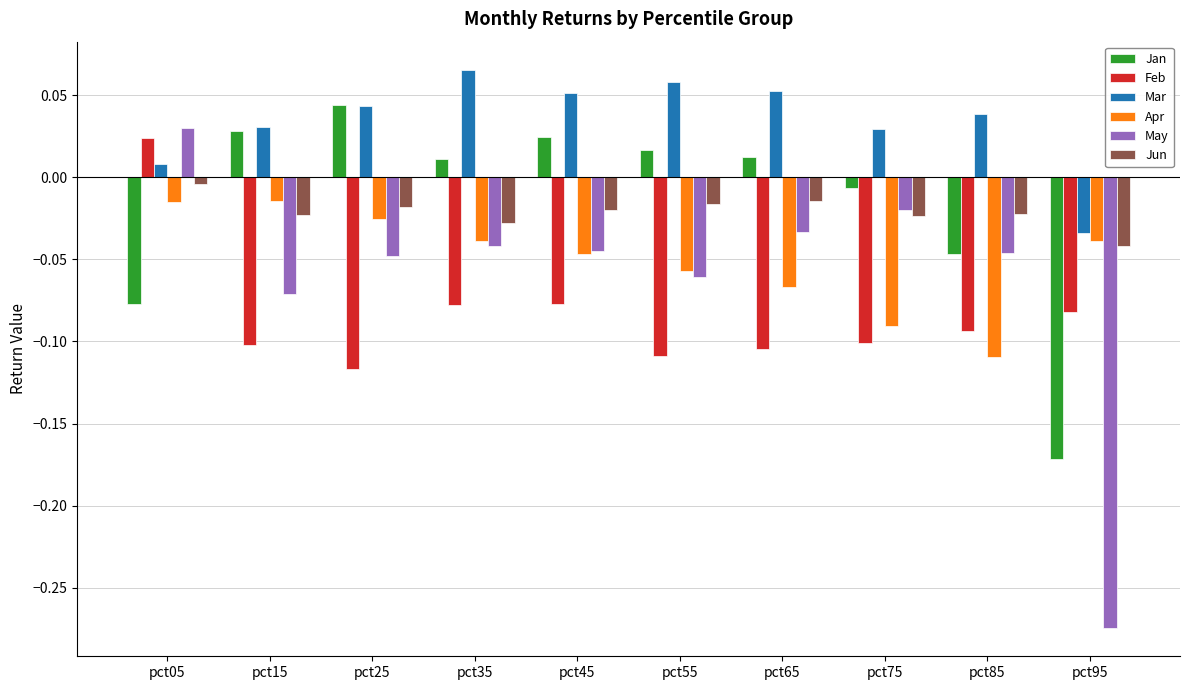

How many Feb values are between 0 and 1?

1